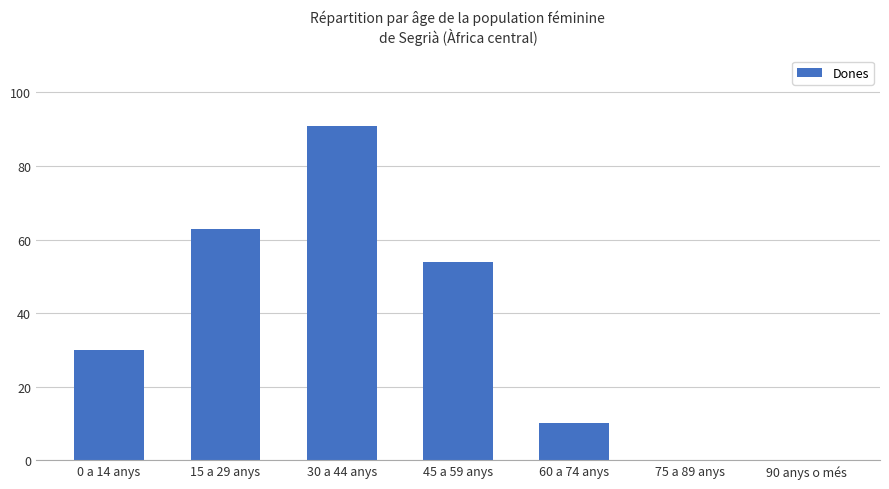

What is the maximum value shown in the chart?

91